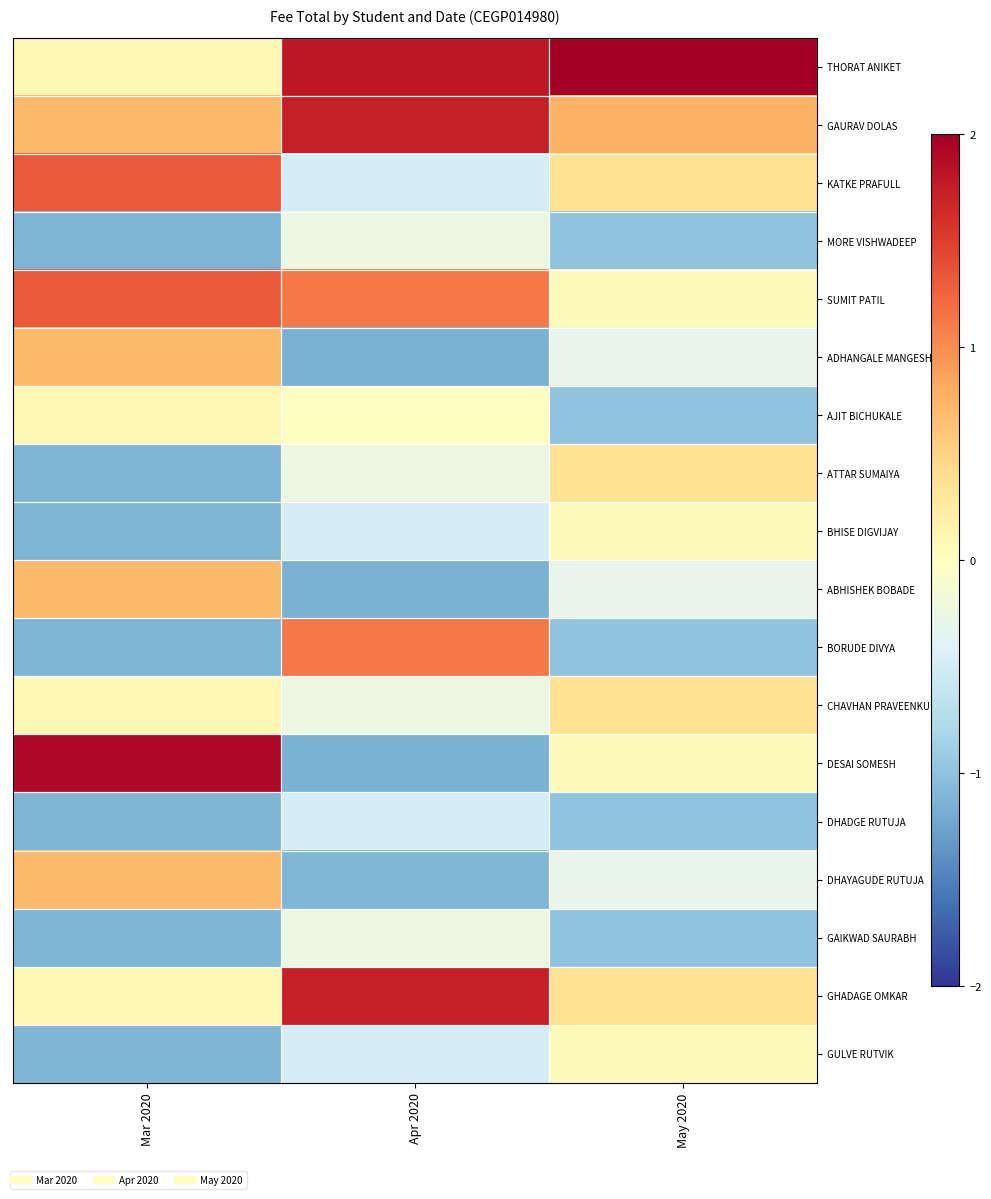

What is the maximum value shown in the chart?

3.4